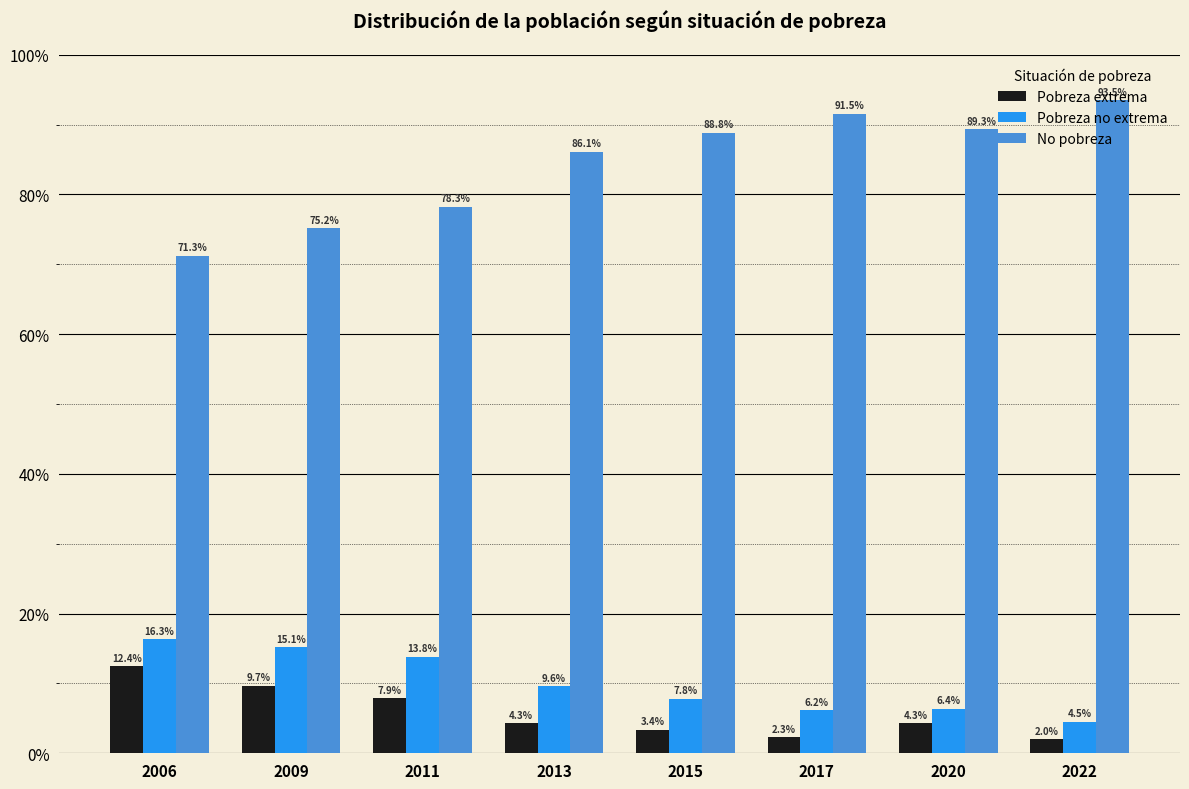

What is the total value across all series at 2013?

100.0